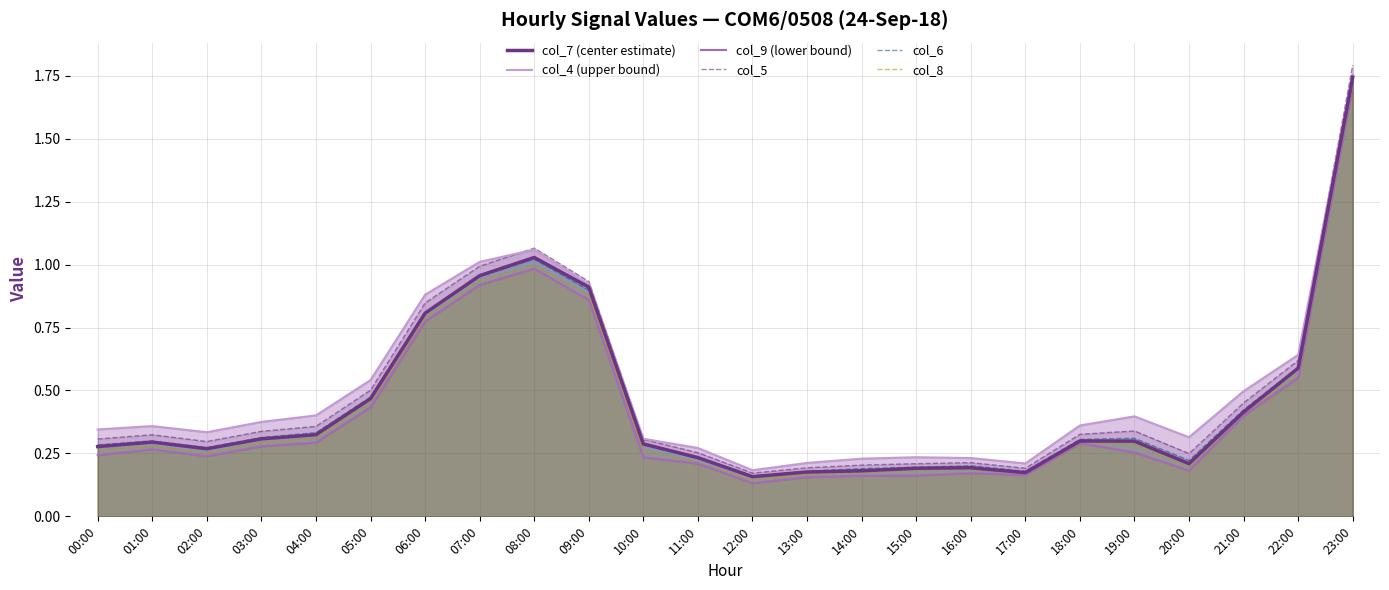

The value of col_7 (center estimate) at 04:00 is 0.4. True or false?

False